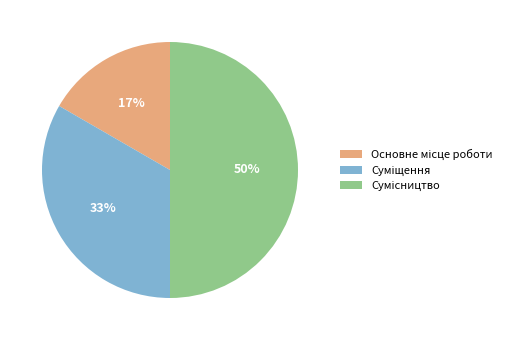

To the nearest percent, what is the average slice percentage?

33%